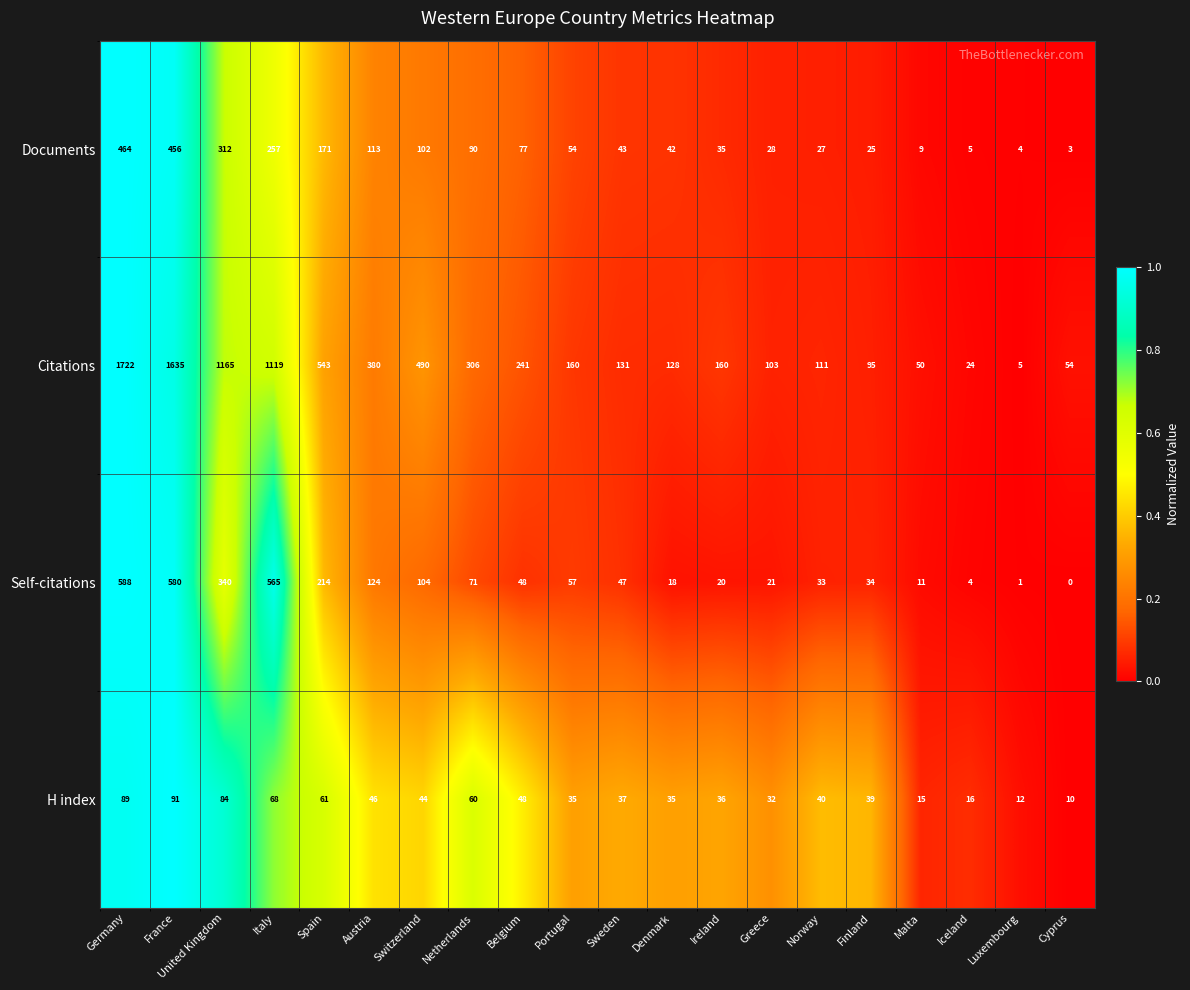

Count the number of data series in this chart.

4